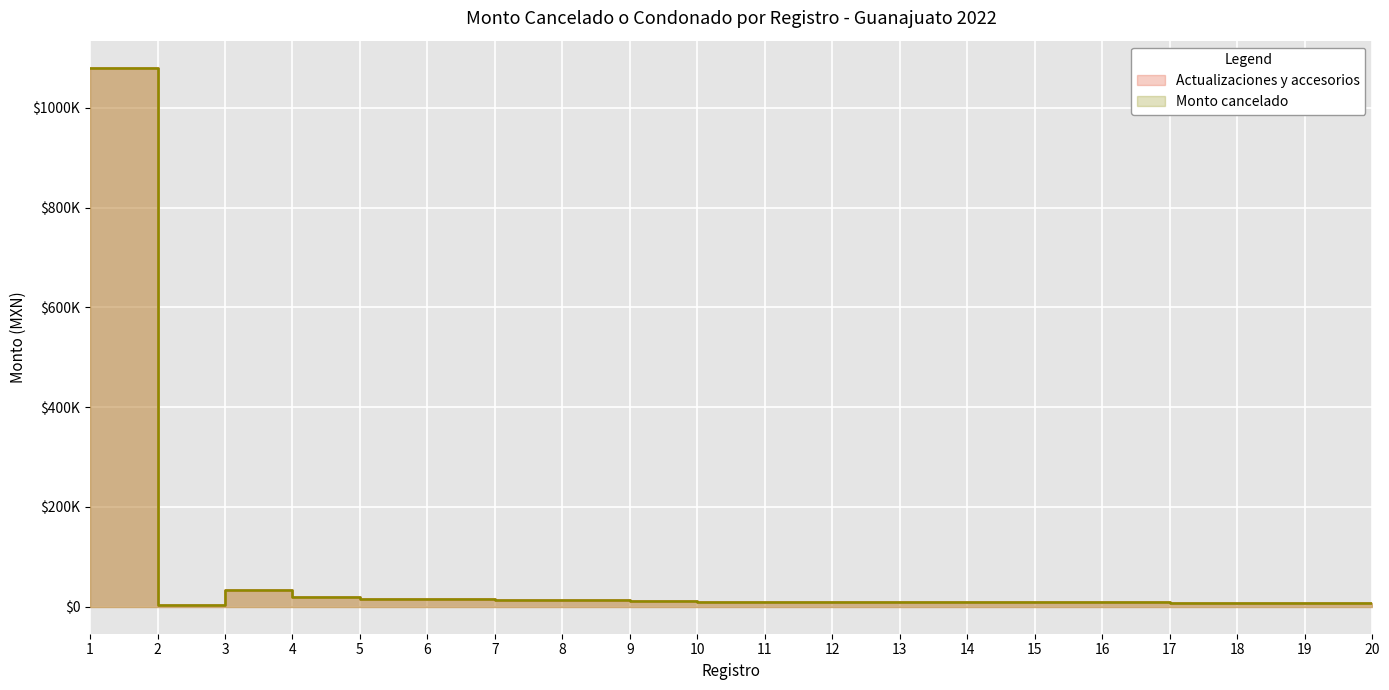

Where is the first local minimum for Monto cancelado?

2